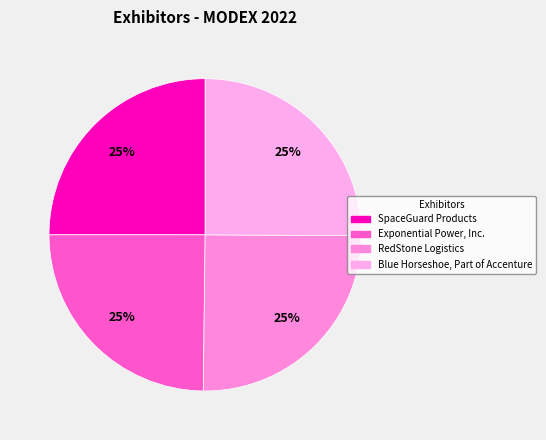

What percentage is the SpaceGuard Products slice, to the nearest percent?

25%